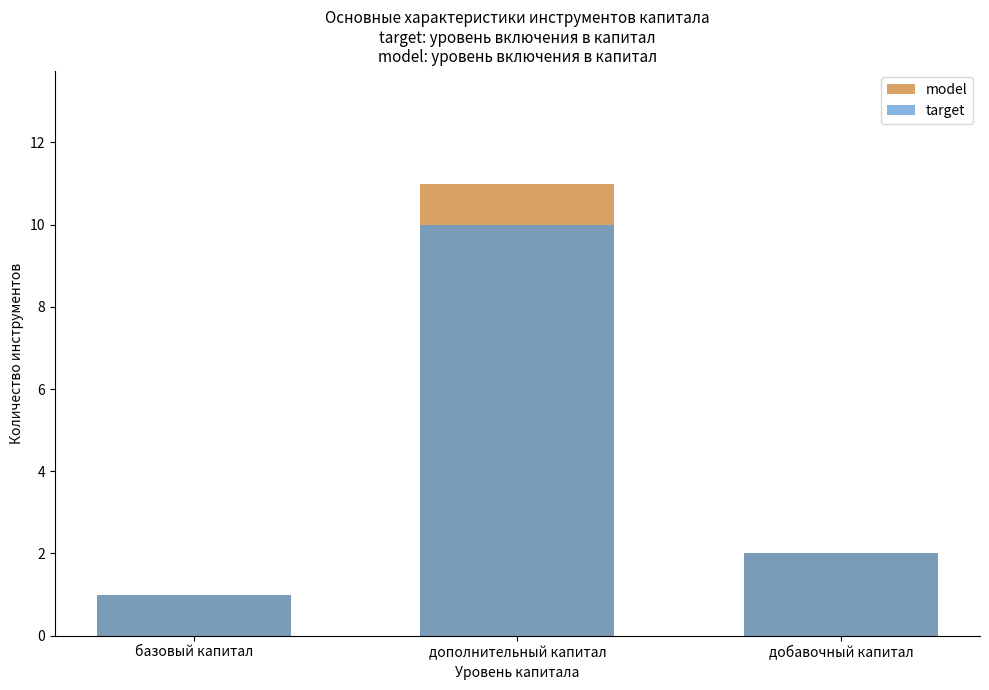

What are all the series names shown in the legend?

model, target